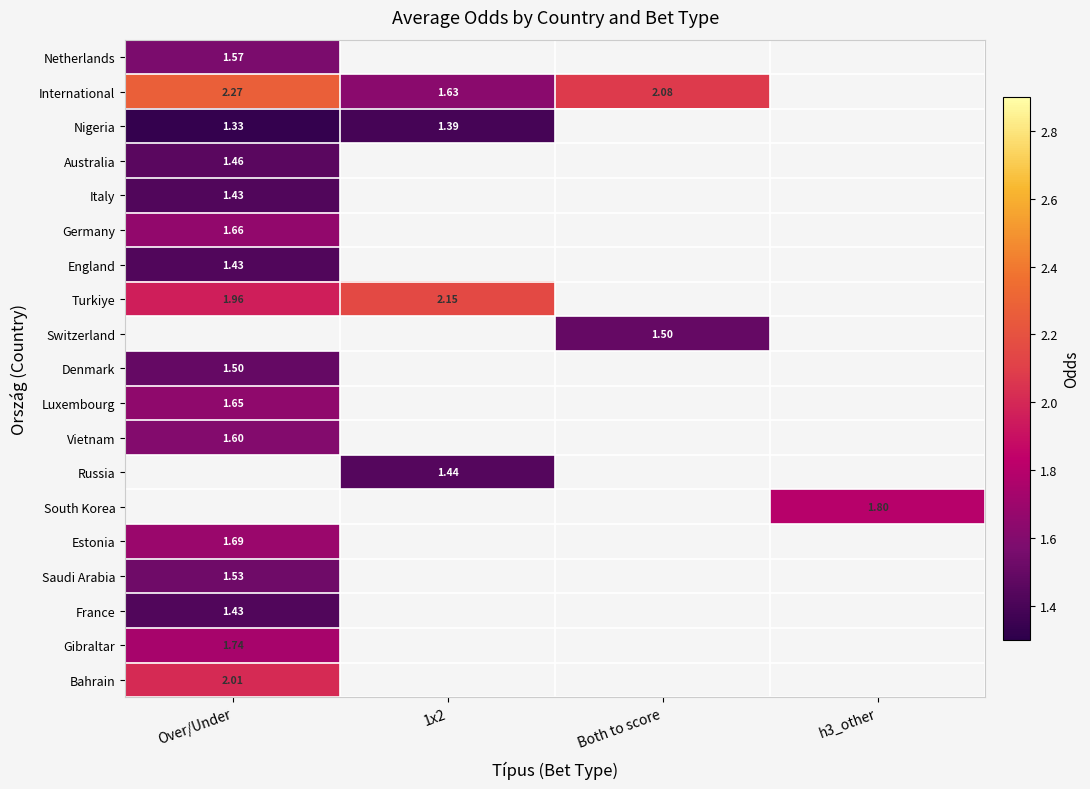

Is the value of Nigeria at 1x2 greater than the value of Russia at 1x2?

No